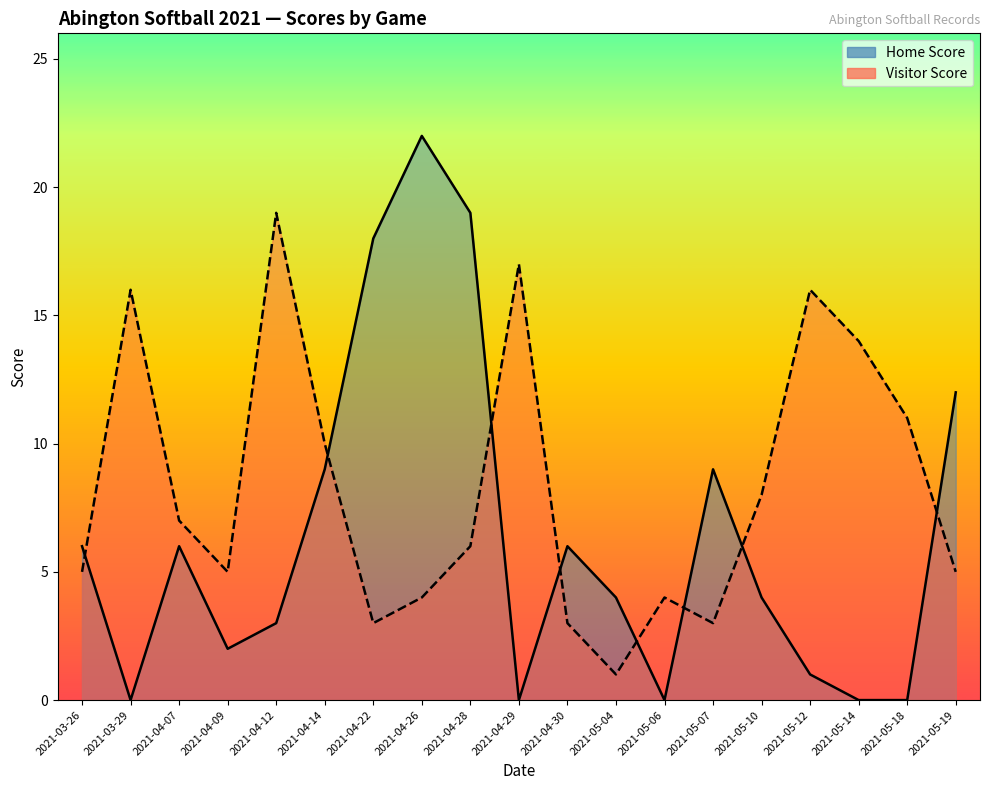

What is the difference between the Home Score values at 2021-04-09 and 2021-04-29?

2